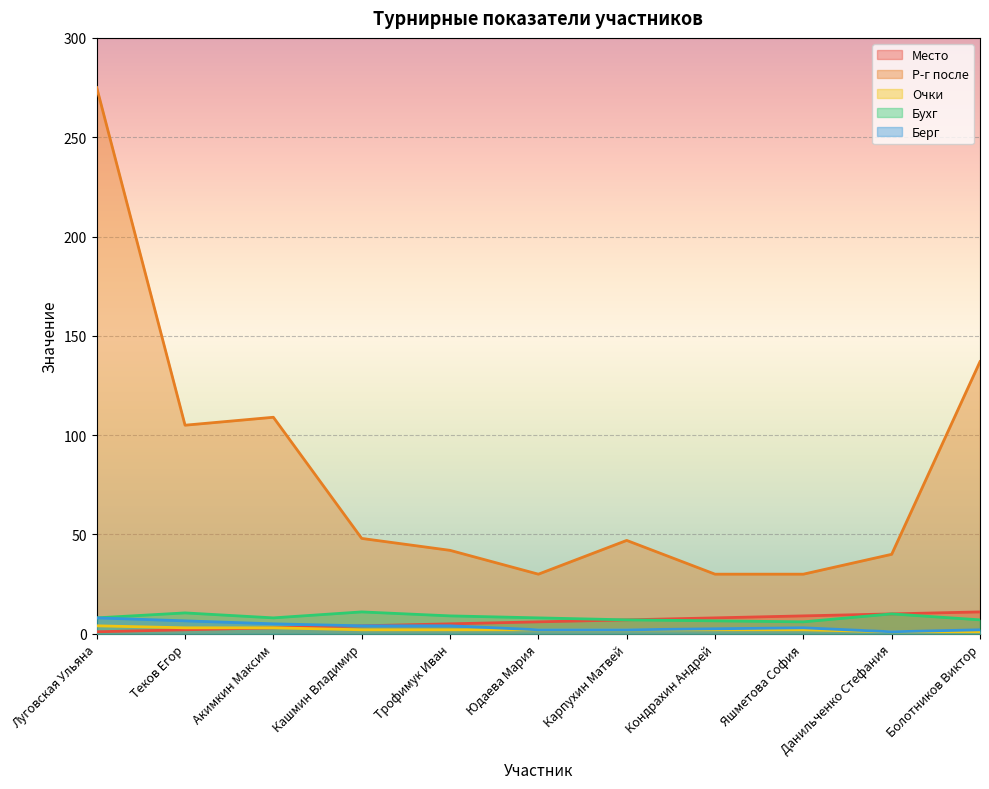

Is it true that Берг equals 5.0 at Акимкин Максим?

True